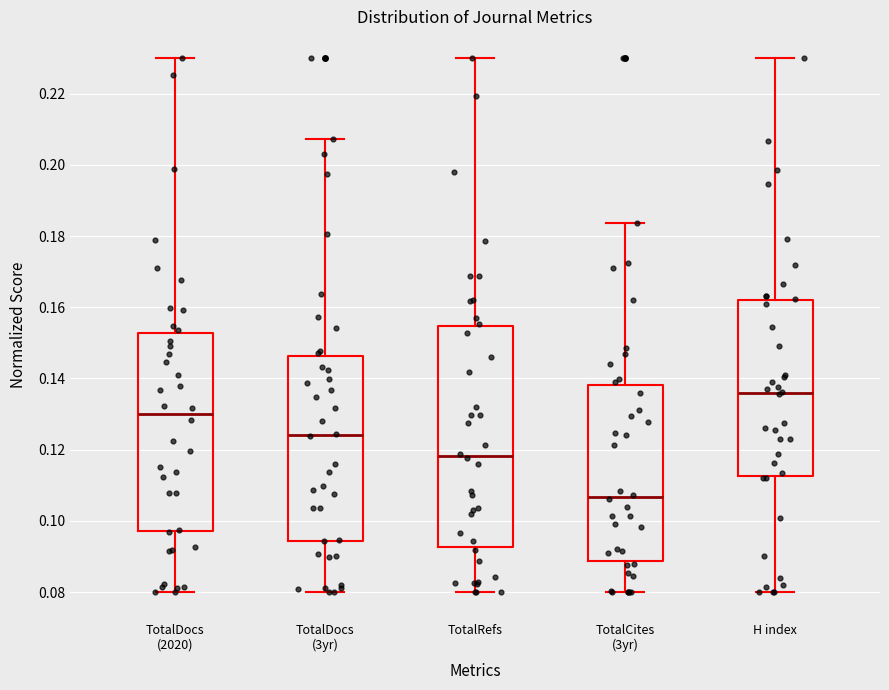

Reading left to right, read every box against the y-axis: the position of its median line, the range the box covers, and the ends of its whiskers. The values are not printed on the chart, so give them approximately, as read against the axis.

TotalDocs (2020): median 0.130, box 0.098 to 0.152, whiskers 0.080 to 0.230
TotalDocs (3yr): median 0.124, box 0.094 to 0.146, whiskers 0.080 to 0.208
TotalRefs: median 0.118, box 0.092 to 0.154, whiskers 0.080 to 0.230
TotalCites (3yr): median 0.106, box 0.088 to 0.138, whiskers 0.080 to 0.184
H index: median 0.136, box 0.112 to 0.162, whiskers 0.080 to 0.230